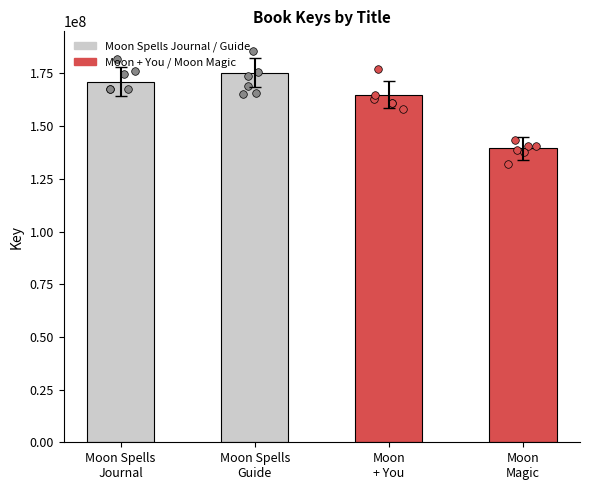

What is the ratio of the value at Moon
Magic to the value at Moon Spells
Guide?

0.8